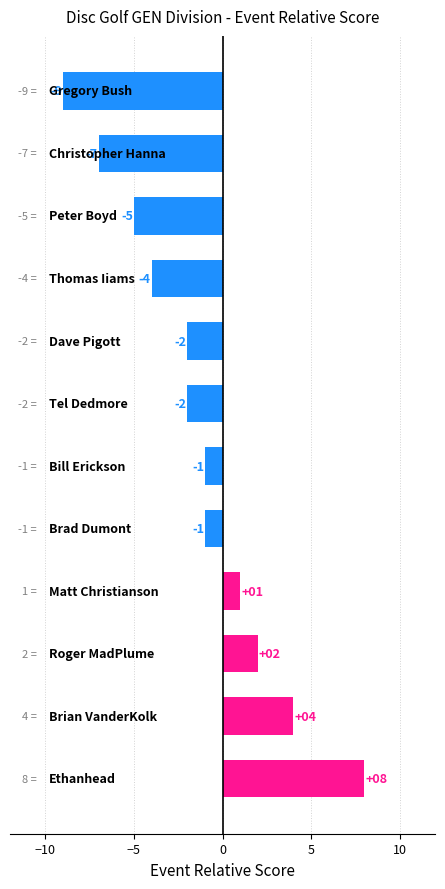

What is the average value?

-1